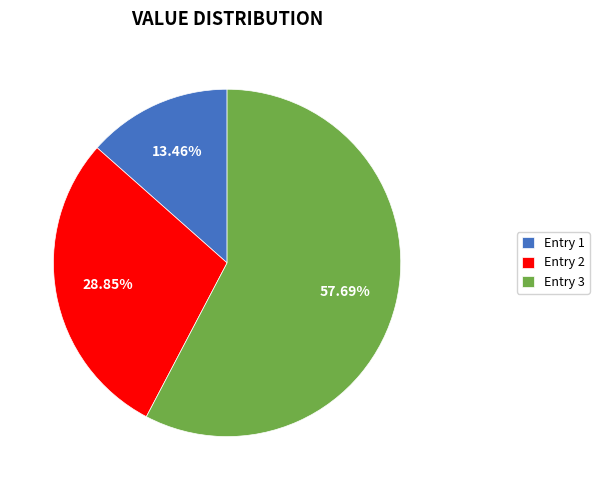

What is the ratio of the value at Entry 2 to the value at Entry 3?

0.5